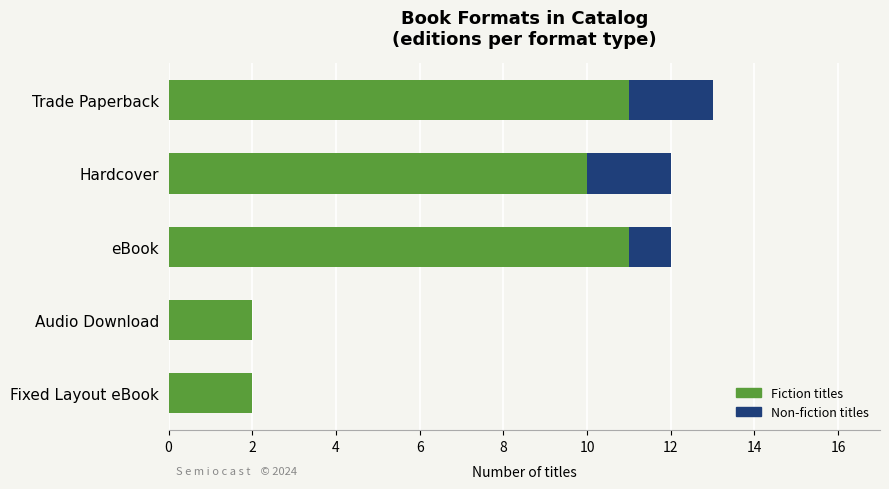

What is the highest value of the Fiction titles series?

11